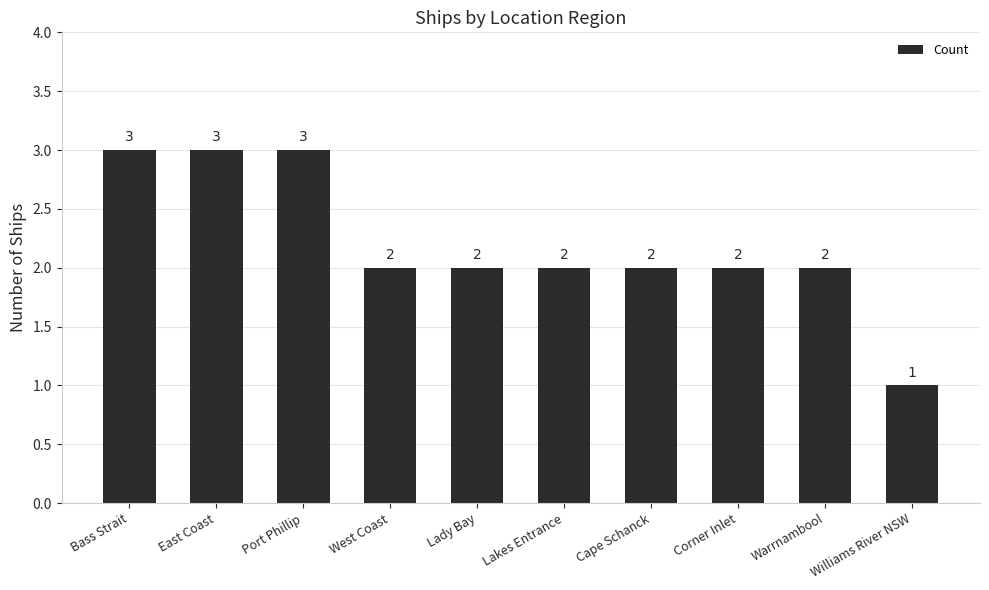

Which label corresponds to the smallest value in the chart?

Williams River NSW